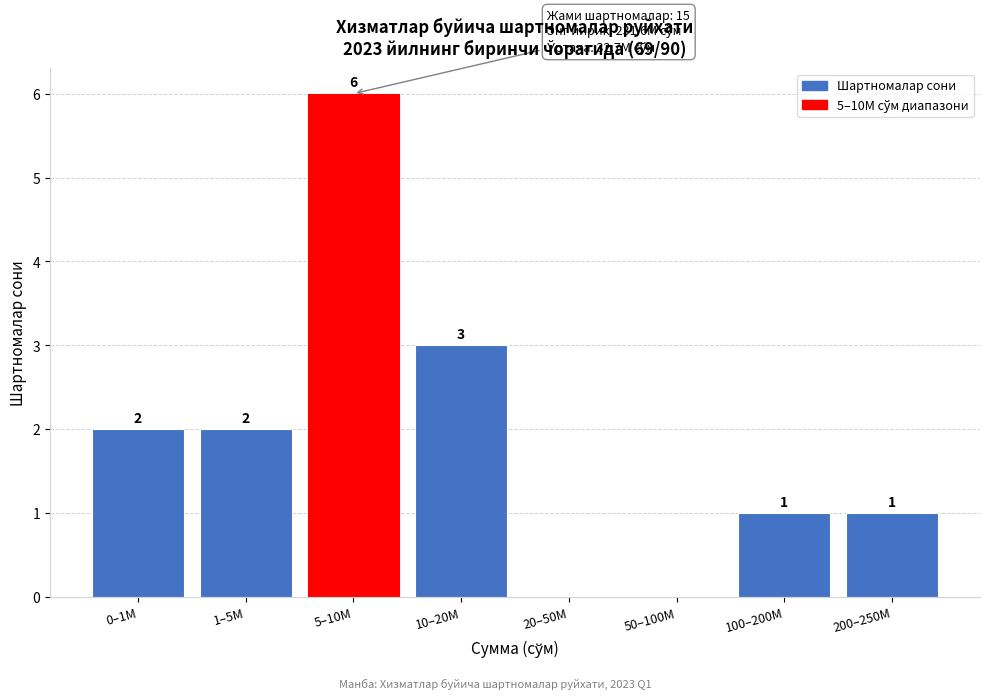

Reading right to left, list all the values displayed in this chart.

200–250M=1	100–200M=1	50–100M=0	20–50M=0	10–20M=3	5–10M=6	1–5M=2	0–1M=2